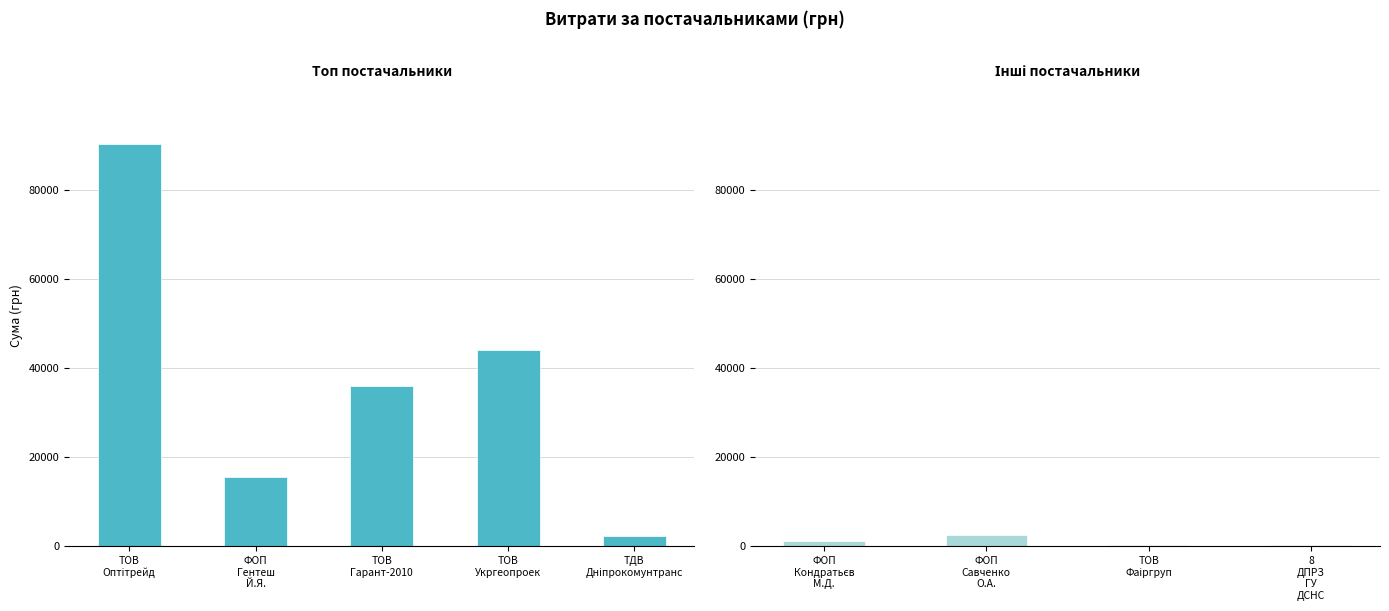

Count the number of data series in this chart.

1